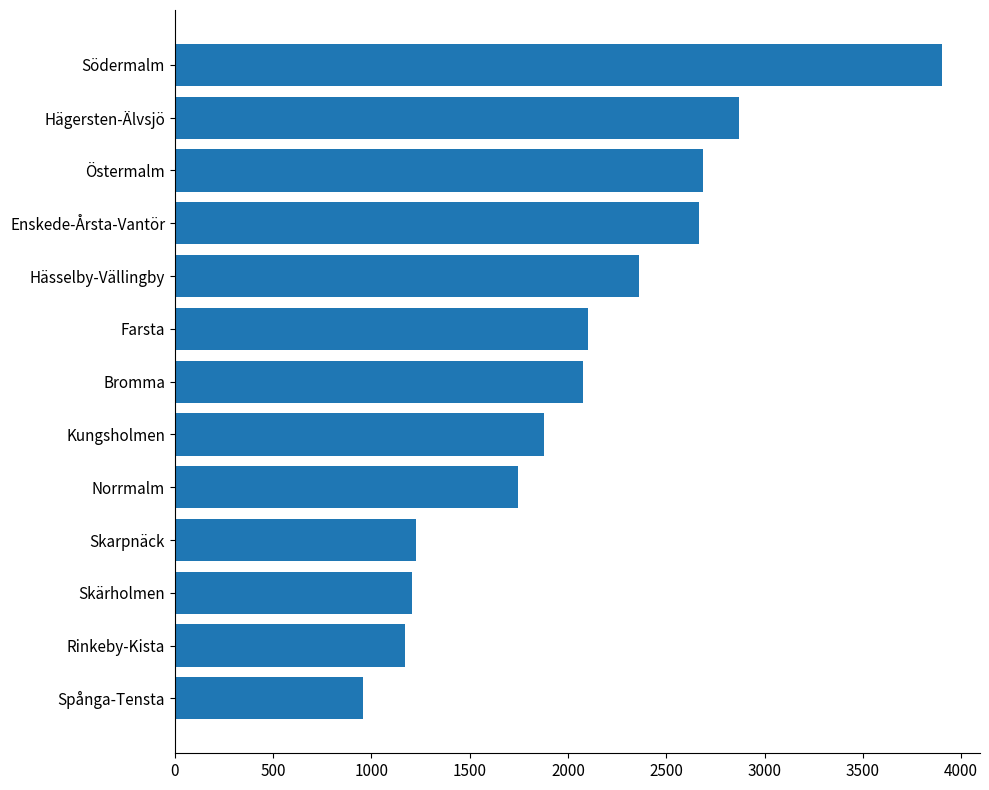

Reading bottom to top, what are all the values shown in this chart?

959	1170	1205	1226	1748	1879	2078	2101	2361	2669	2687	2871	3901